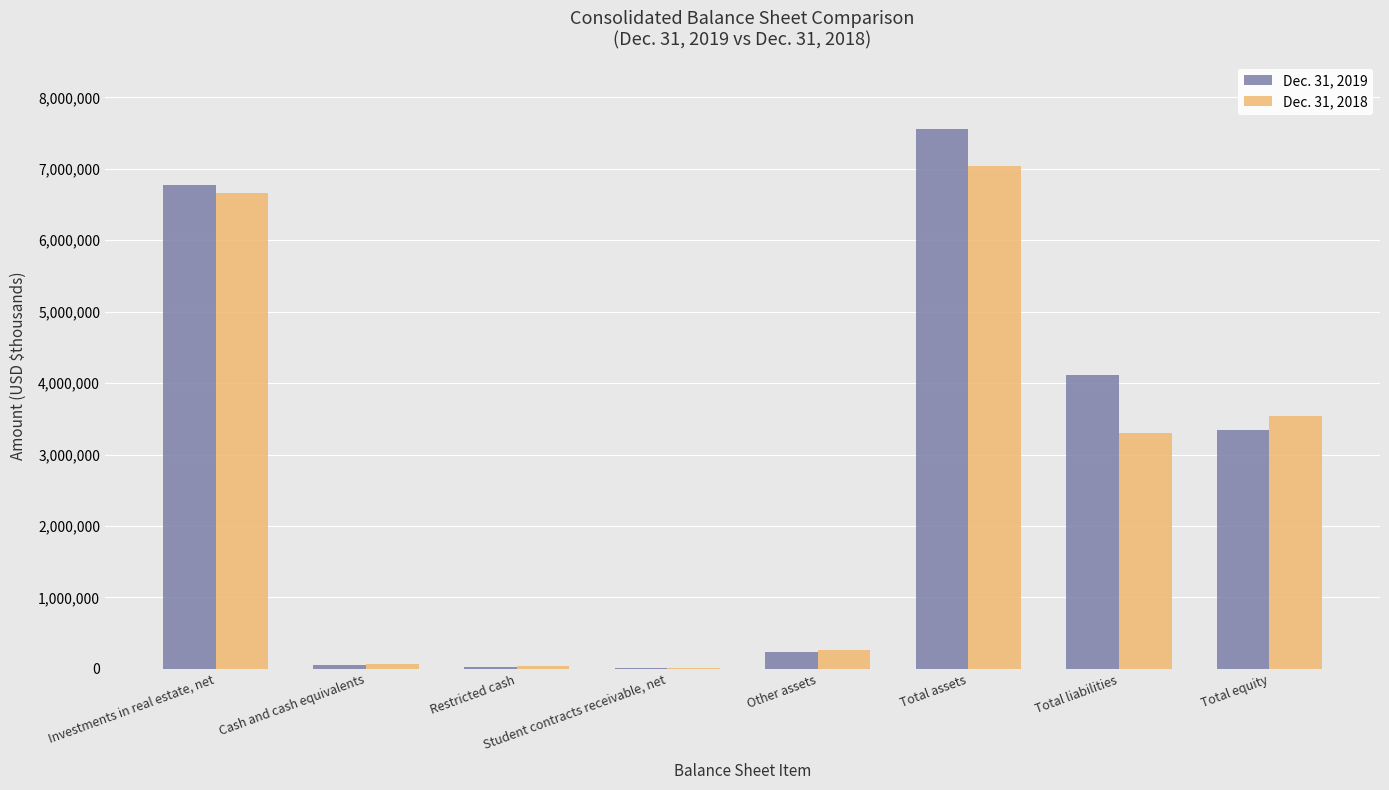

What is the average value of the Dec. 31, 2018 series?

2616512